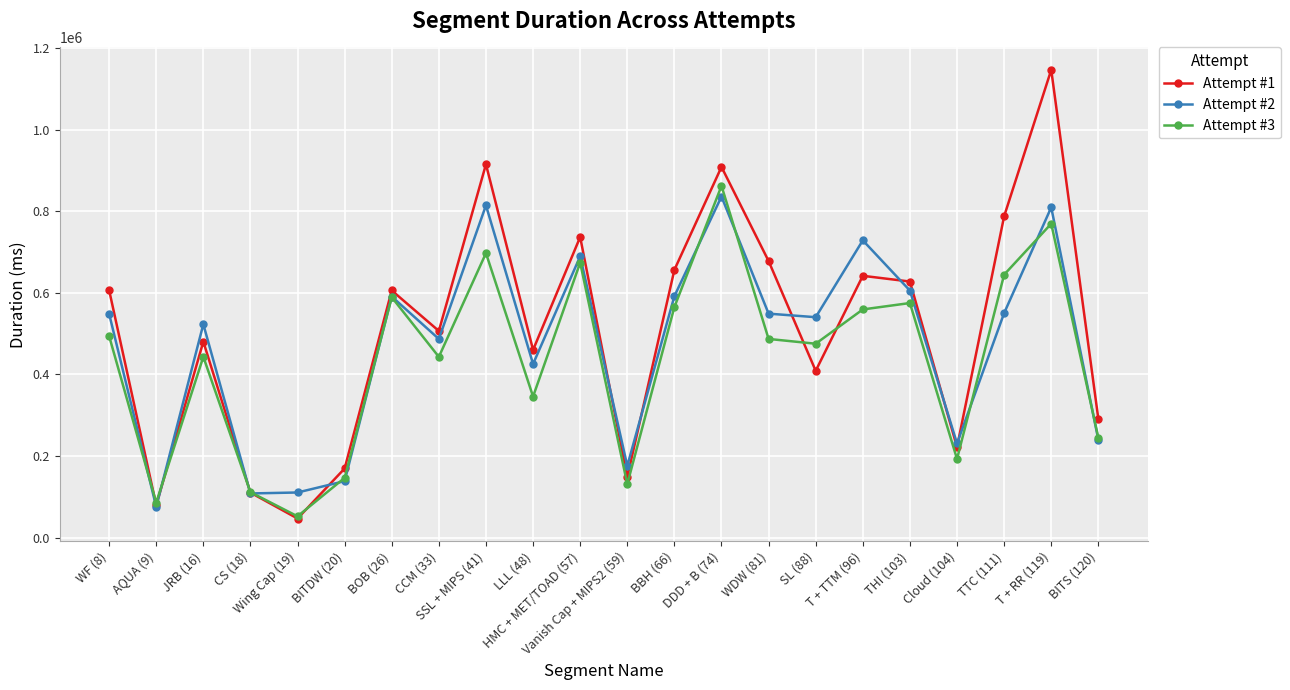

What is the label of the 17th point from the left?

T + TTM (96)